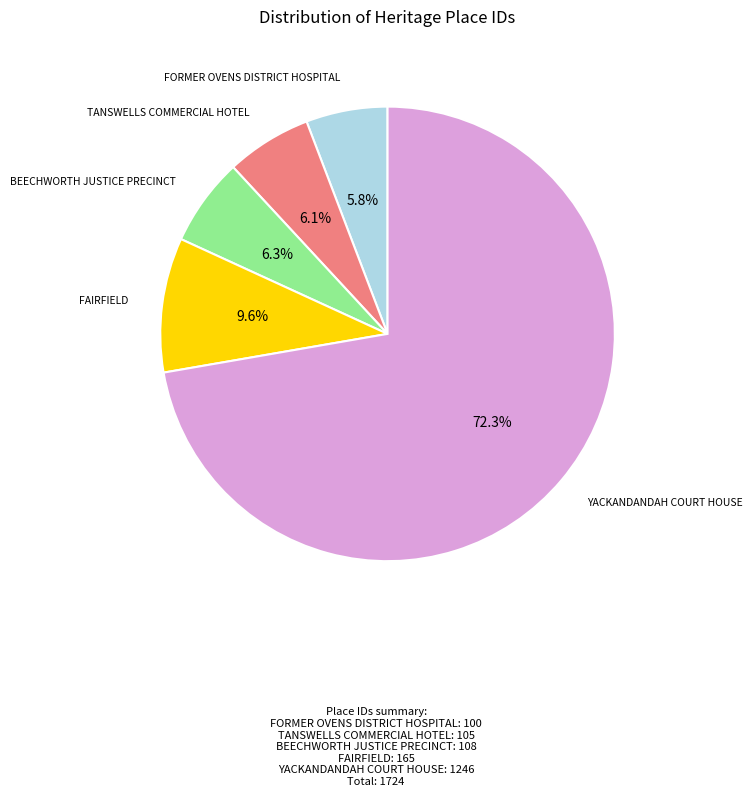

Is there any slice that represents more than half of the pie?

Yes